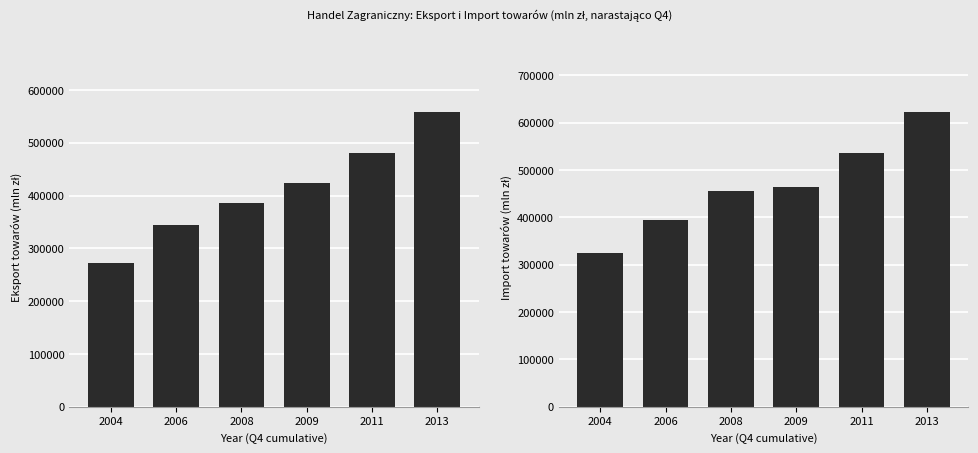

What is the approximate value of Import (mln zł) at 2008?

456828.4